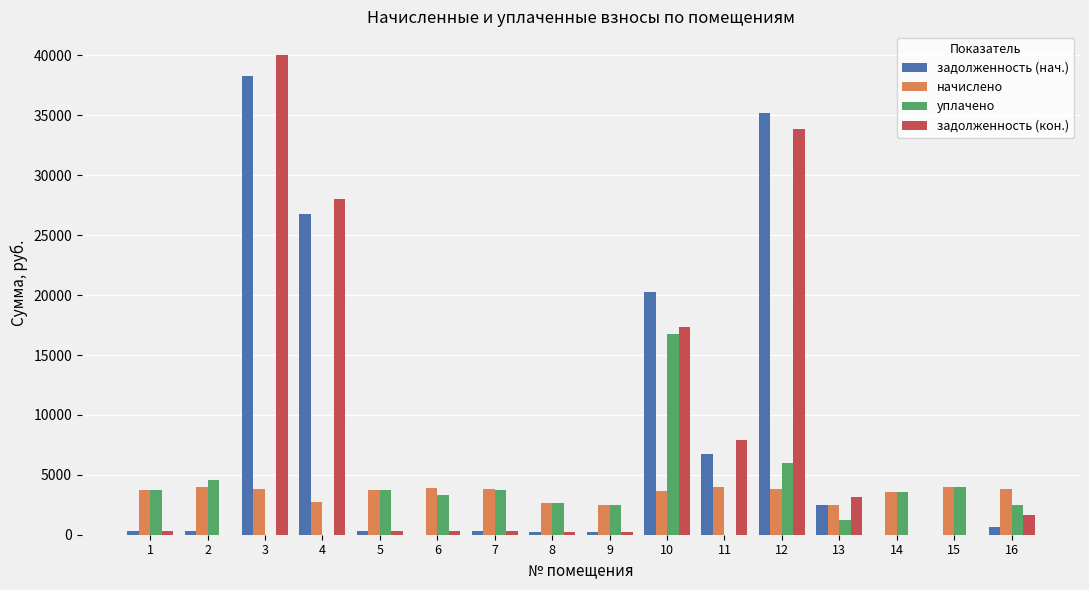

Which category has the highest value in the задолженность (нач.) series?

3